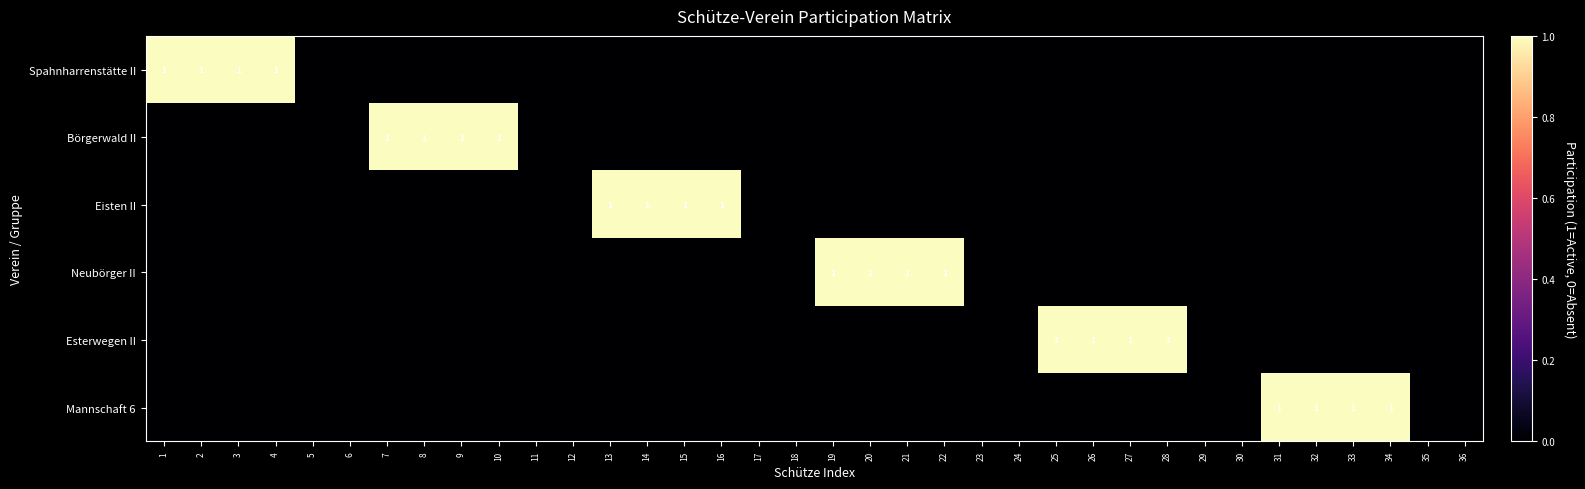

Is it true that Börgerwald II equals 1 at 8?

True